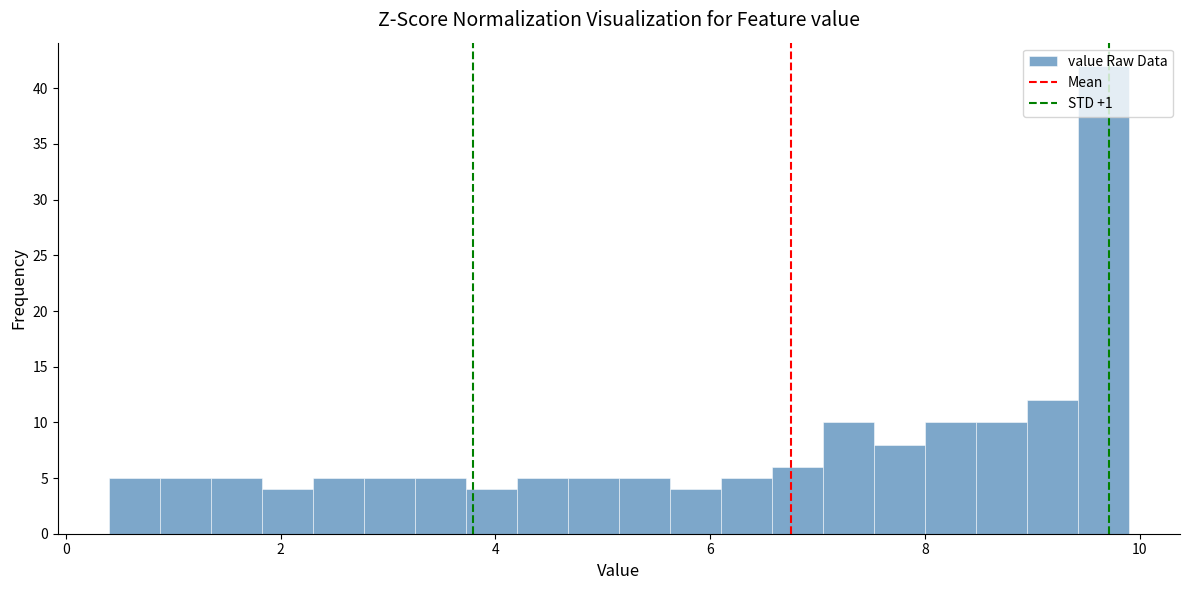

Read against the x-axis, roughly where is the centre of the tallest bar?

9.6